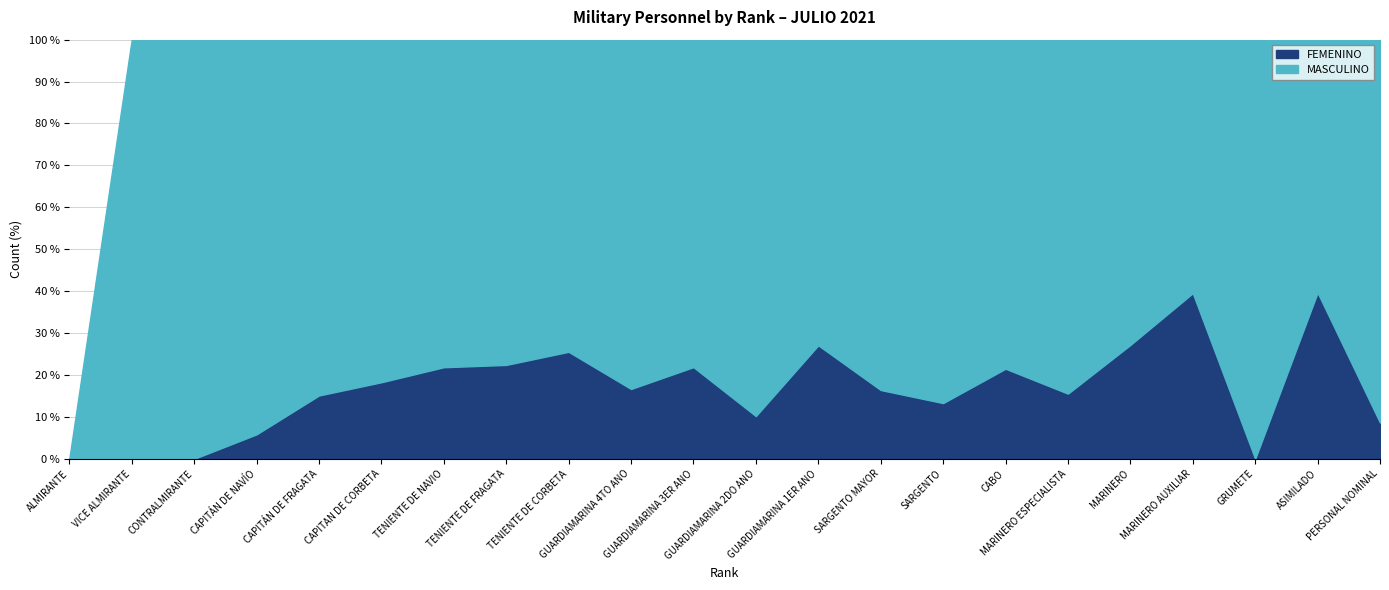

Which series changed the most between SARGENTO and MARINERO AUXILIAR?

MASCULINO